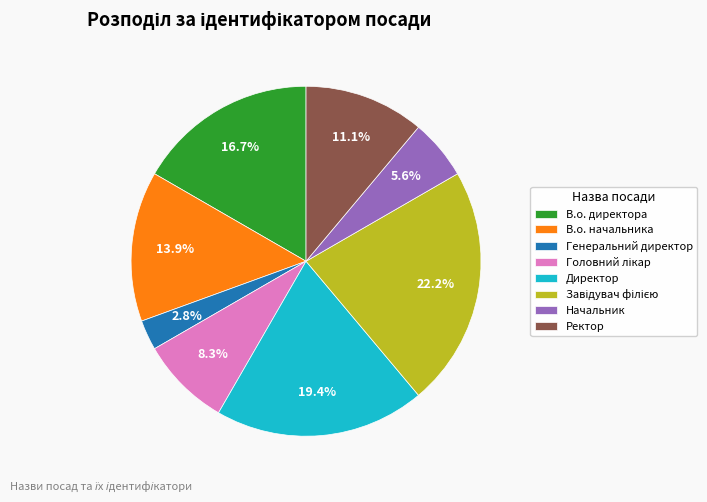

To the nearest percent, what portion does Директор represent?

19%